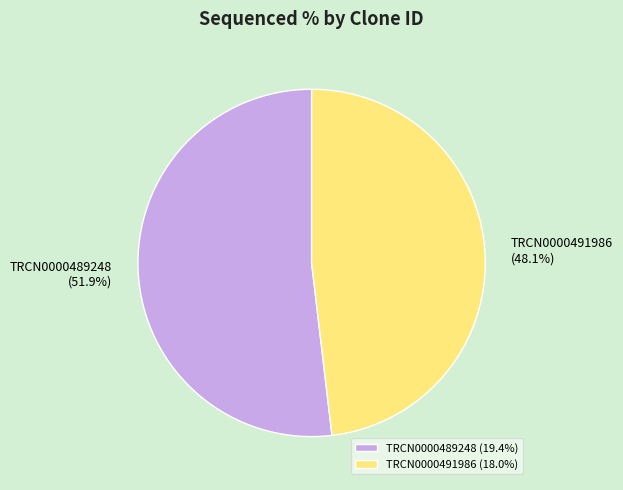

The TRCN0000489248 slice represents 52% of the pie. True or false?

True